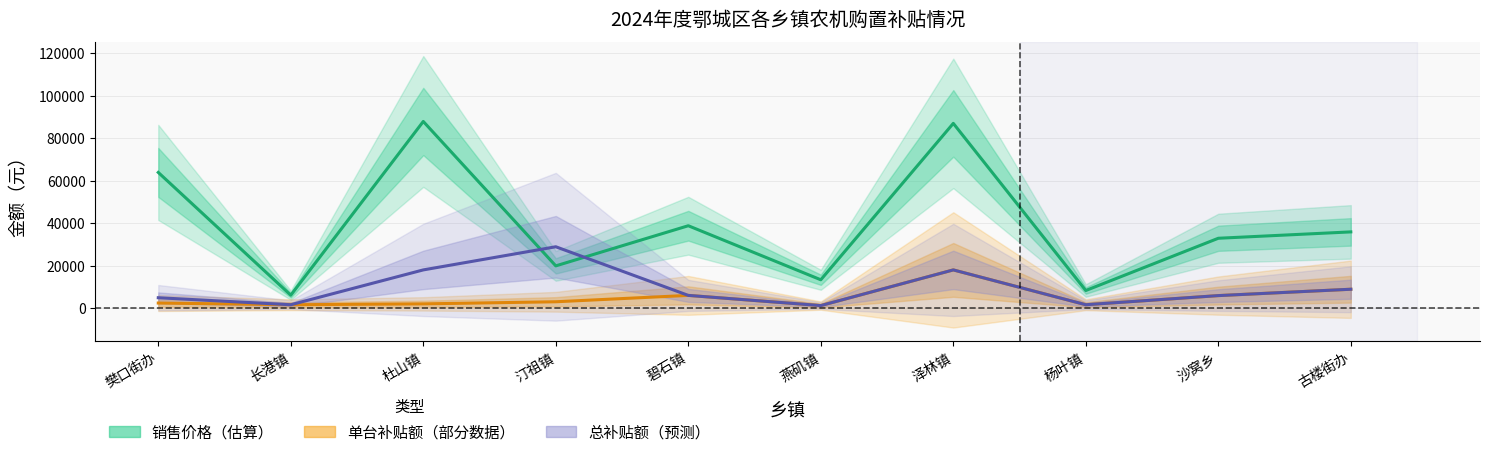

The value of 销售价格（估算） at 杨叶镇 is 8400. True or false?

True